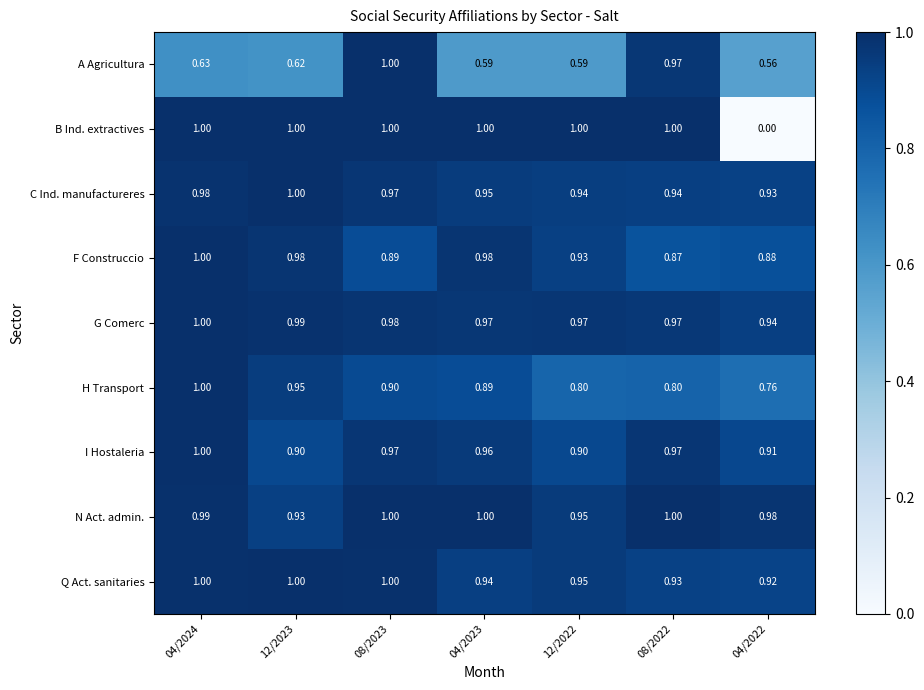

Which series has the largest total across all categories?

N Act. admin.